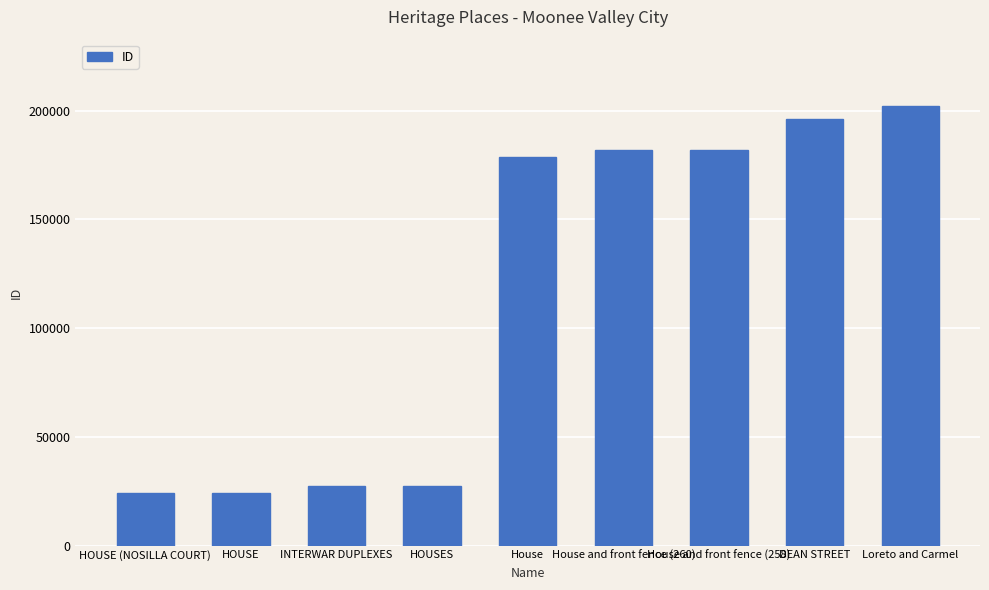

What is the label of the 7th bar from the right?

INTERWAR DUPLEXES